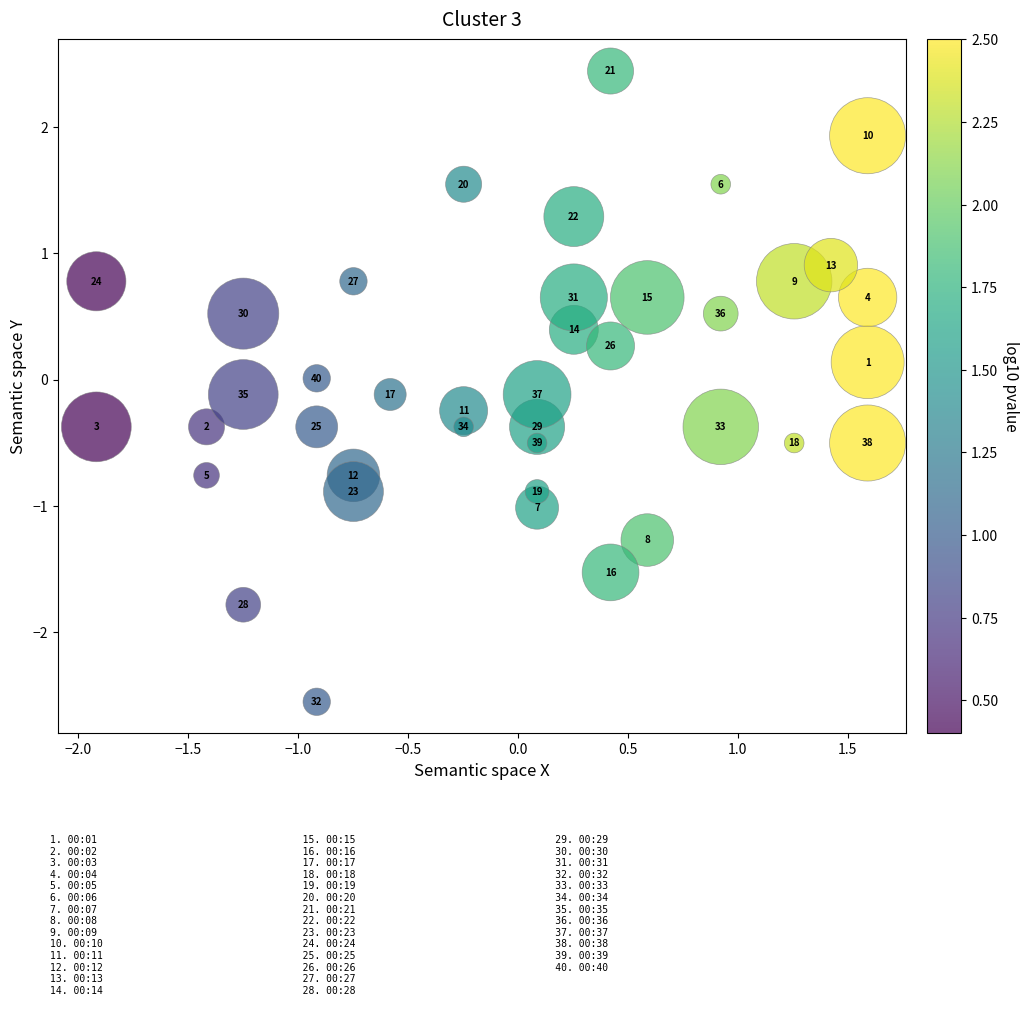

What is the range of X values (max minus min)?

3.5